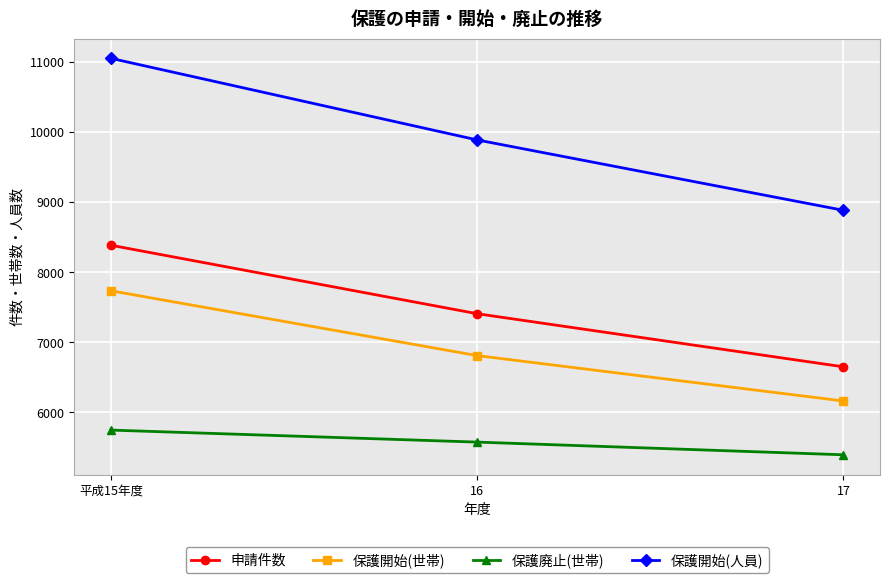

At which label is 保護廃止(世帯) closest to 5573?

16